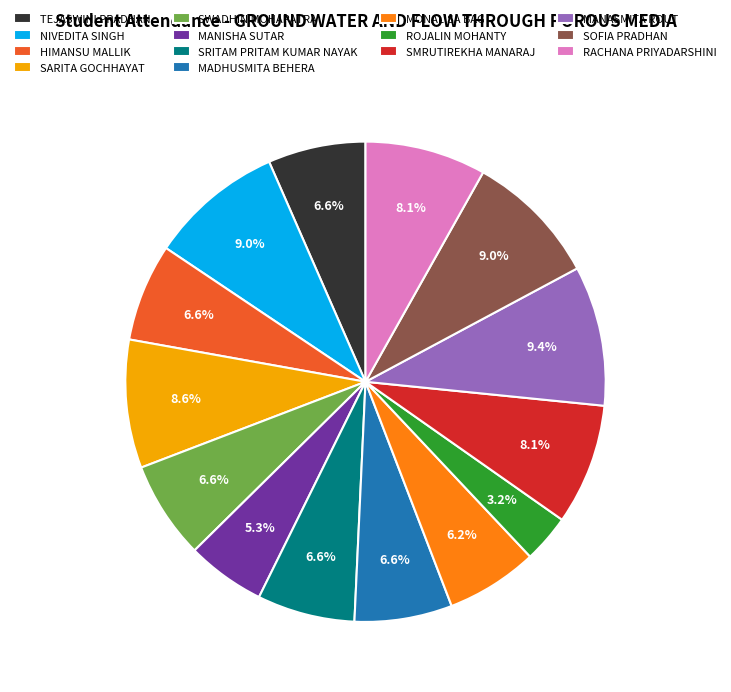

To the nearest percent, what percentage of the pie is RACHANA PRIYADARSHINI?

8%